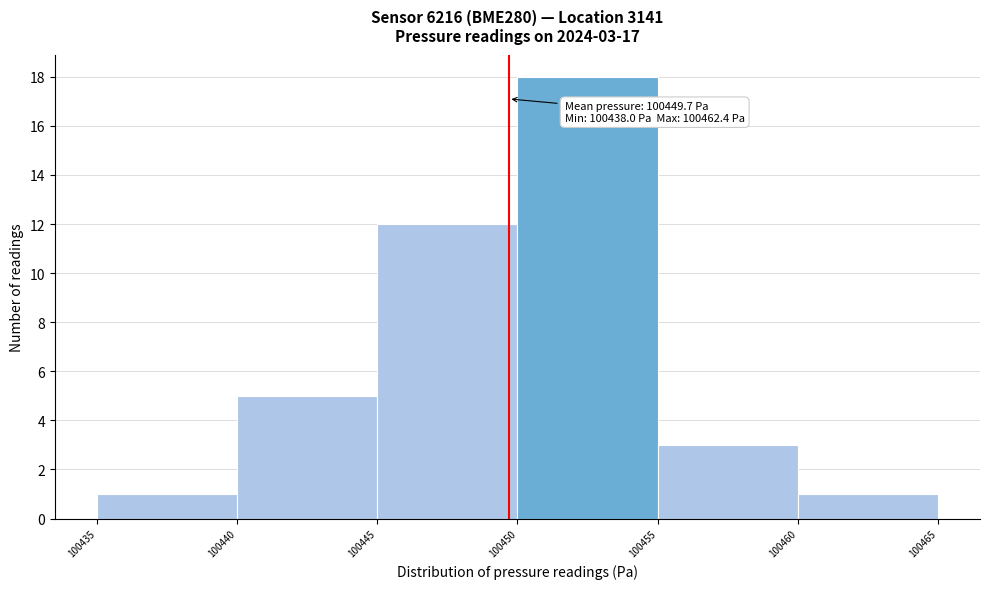

Over which range of the x-axis is the bar tallest?

100450 to 100455